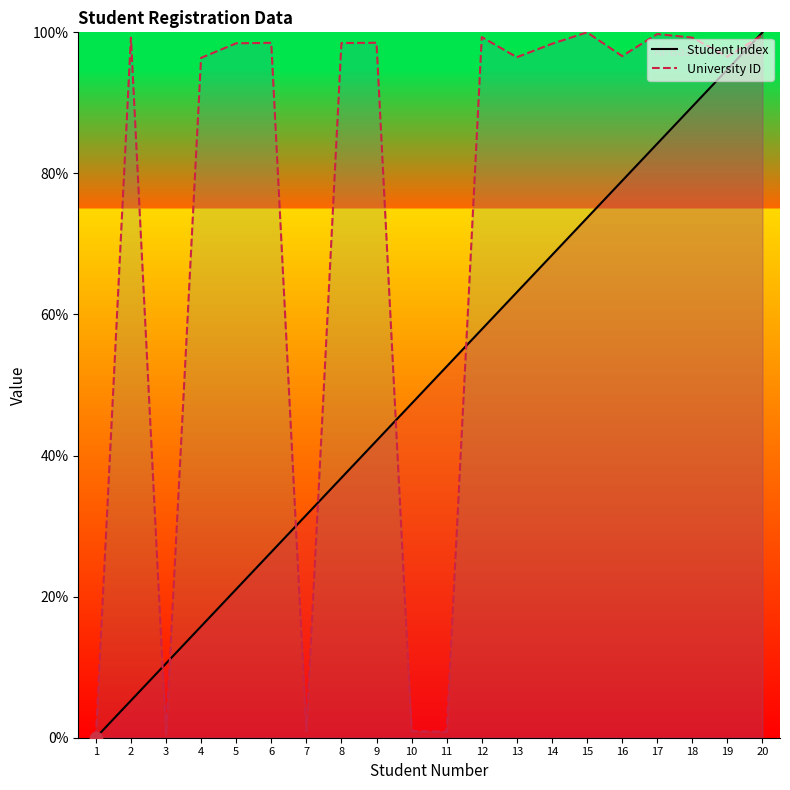

Which series has the largest Y range (max minus min)?

Student Index